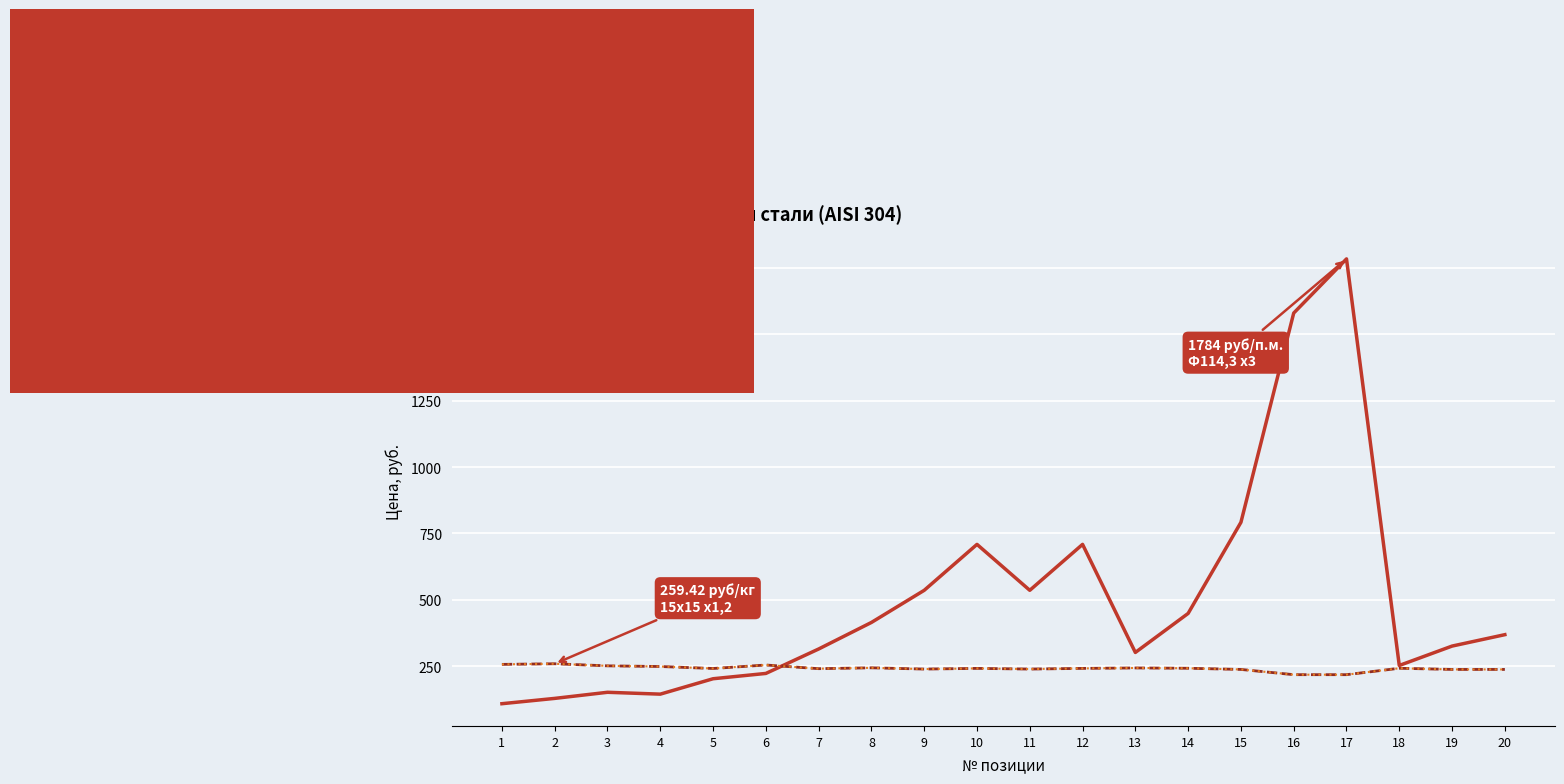

At which category does the chart reach its peak across all series?

17